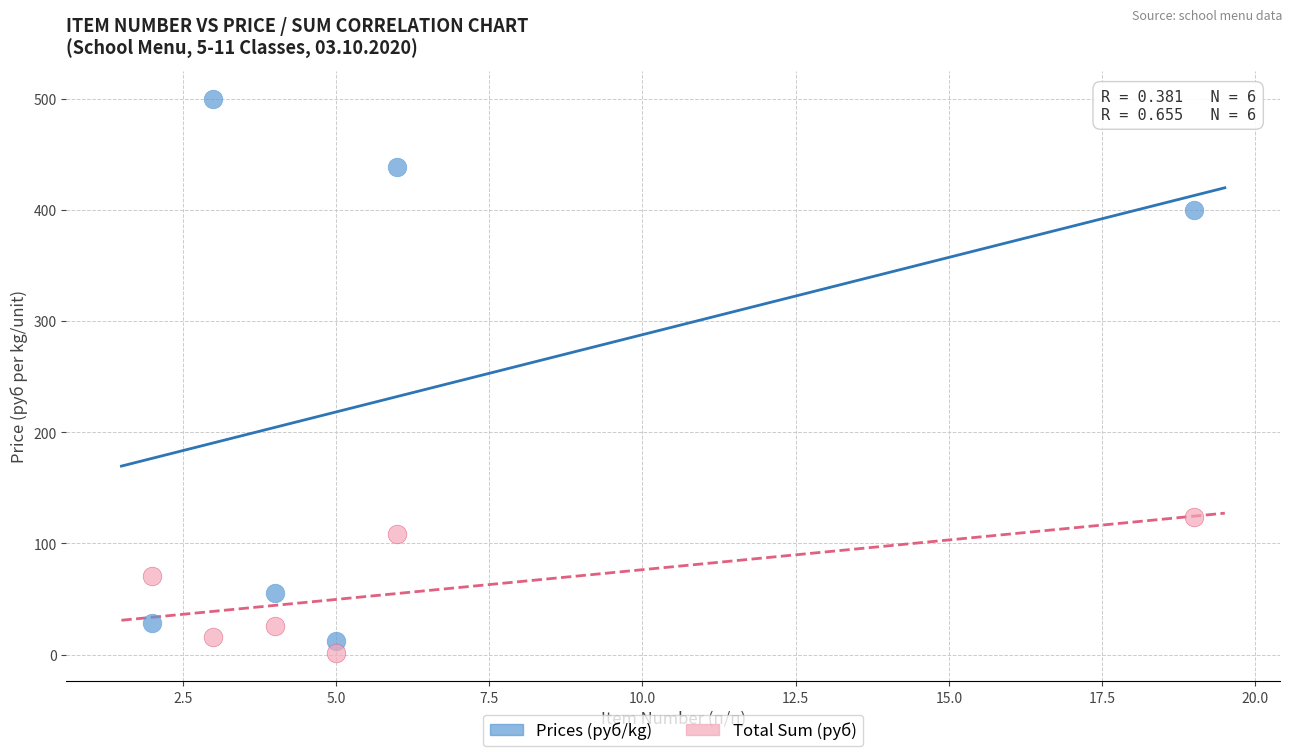

Across all series, what Y value is closest to 250?

124.0